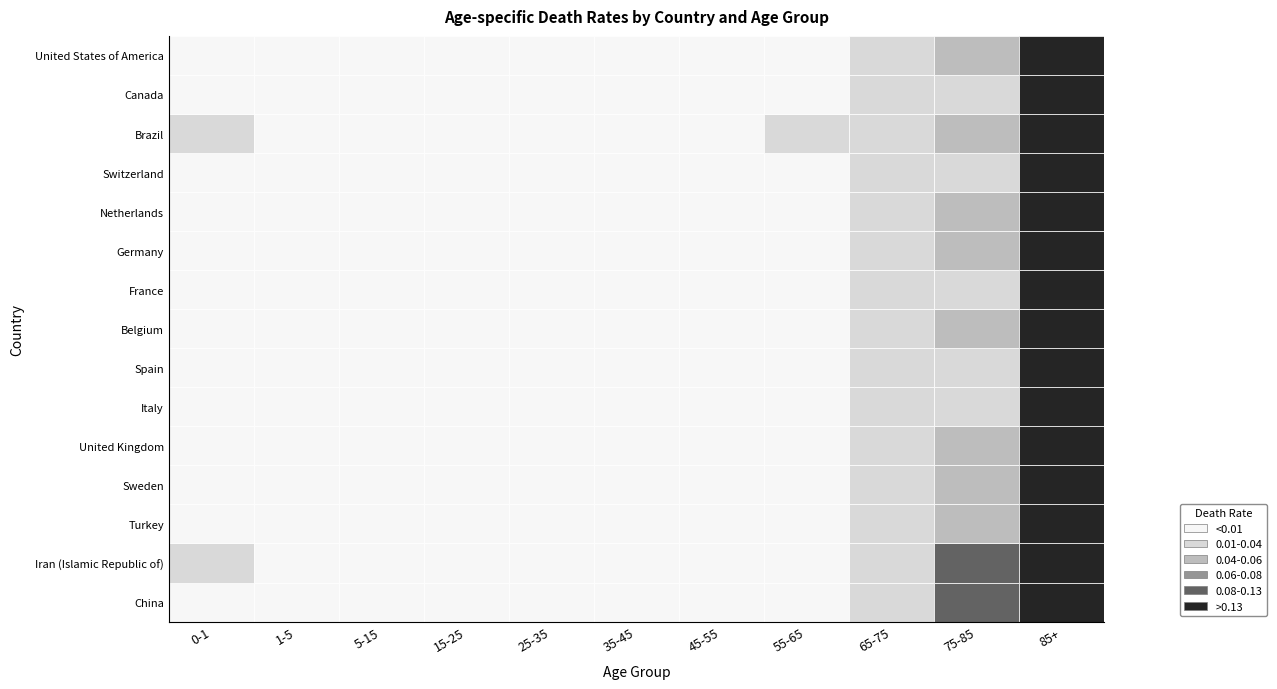

Which series has the largest total across all categories?

Iran (Islamic Republic of)